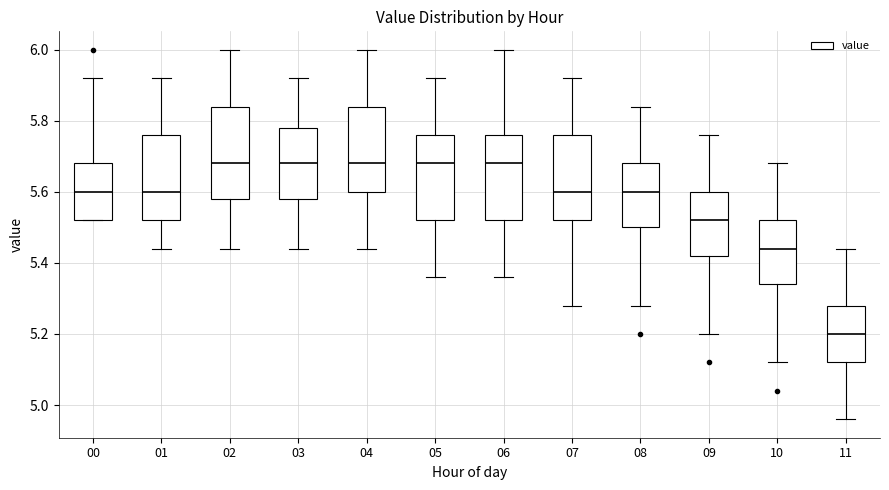

Where does the upper whisker of the box at x = 02 end on the y-axis? The values are not printed on the chart, so give them approximately, as read against the axis.

6.00